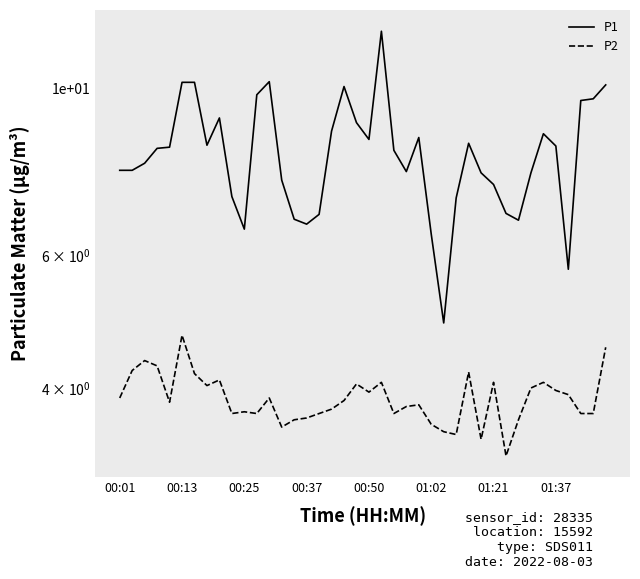

True or false: P1 and P2 cross at least once.

False